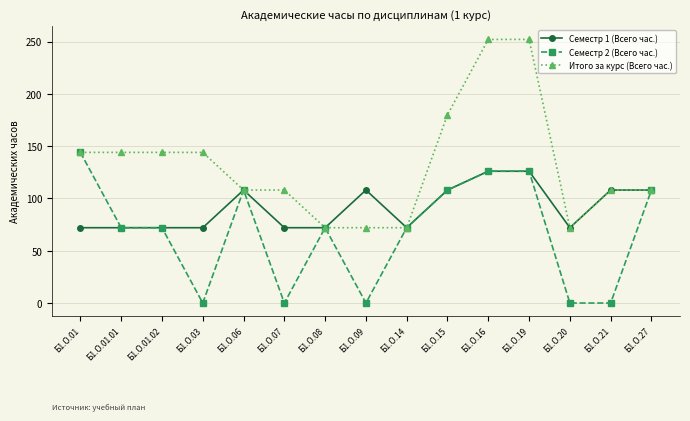

Which series has the largest total across all categories?

Итого за курс (Всего час.)